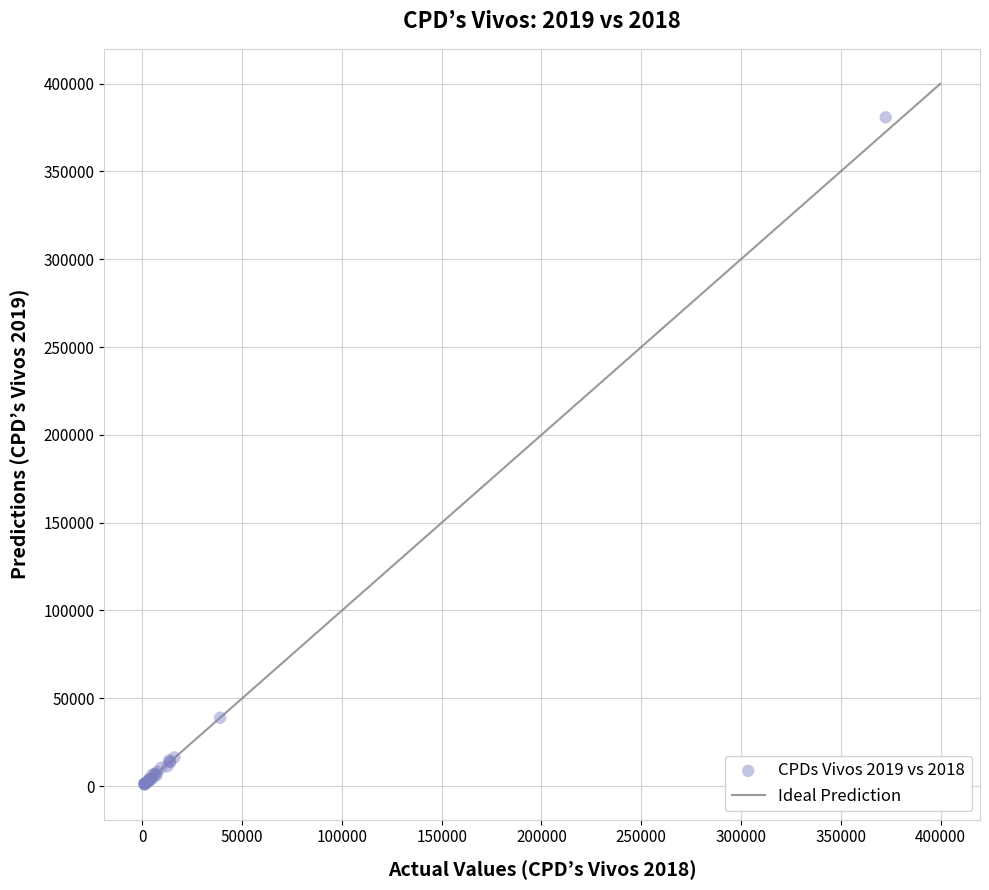

What Y value in the scatter plot is closest to 190884?

38915